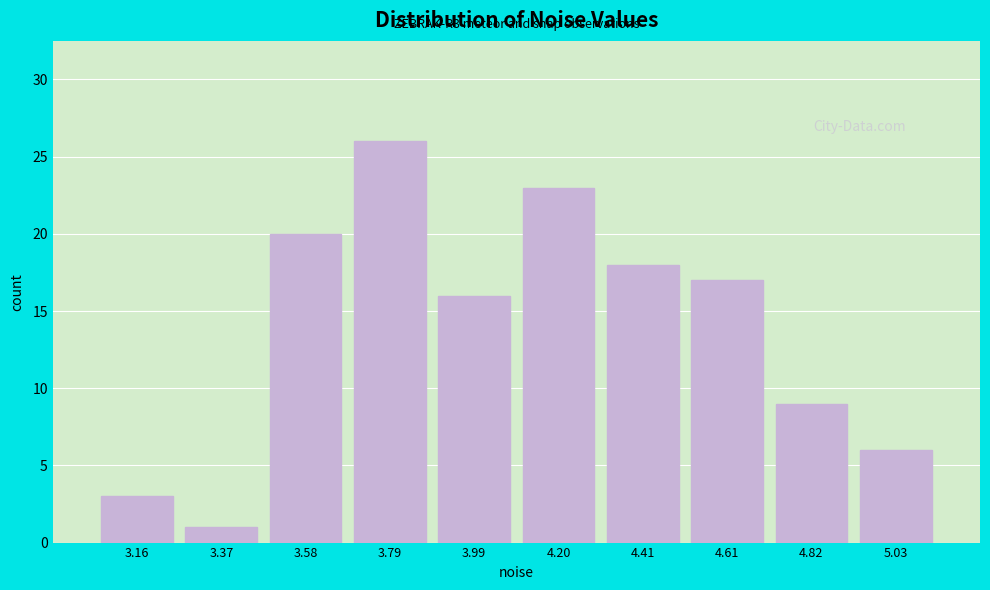

Reading left to right, what are all the values shown in this chart?

3.16=3	3.37=1	3.58=20	3.79=26	3.99=16	4.20=23	4.41=18	4.61=17	4.82=9	5.03=6